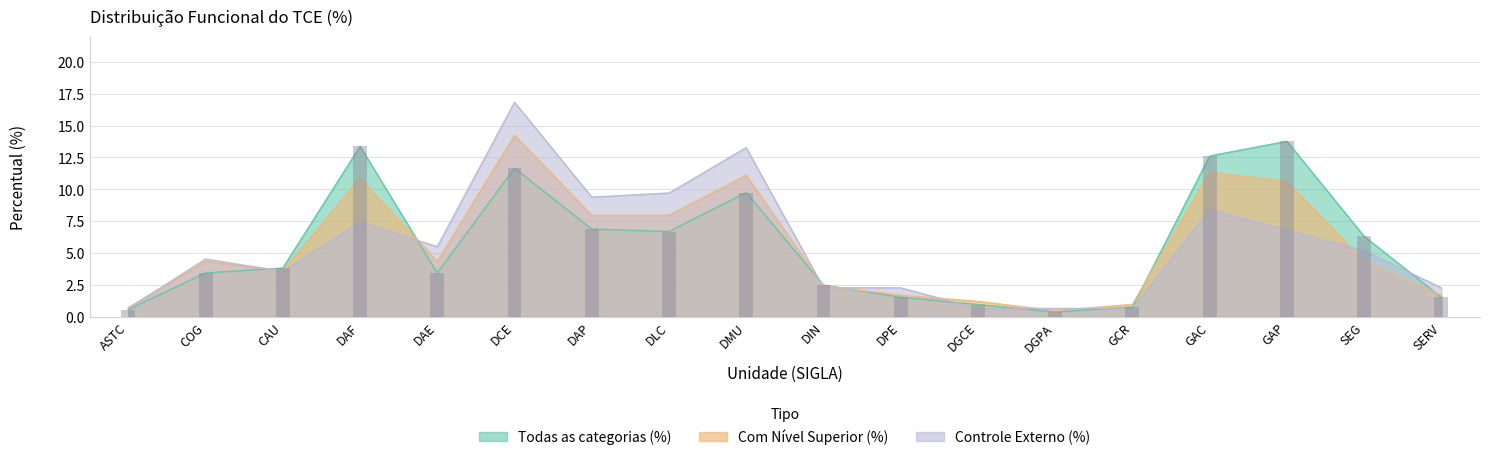

At which label does Todas as categorias (%) first exceed 3?

COG